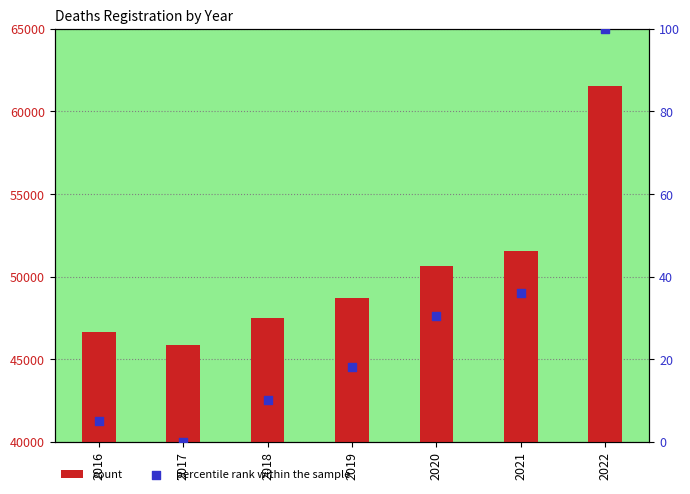

What are all the series names shown in the legend?

count, percentile rank within the sample